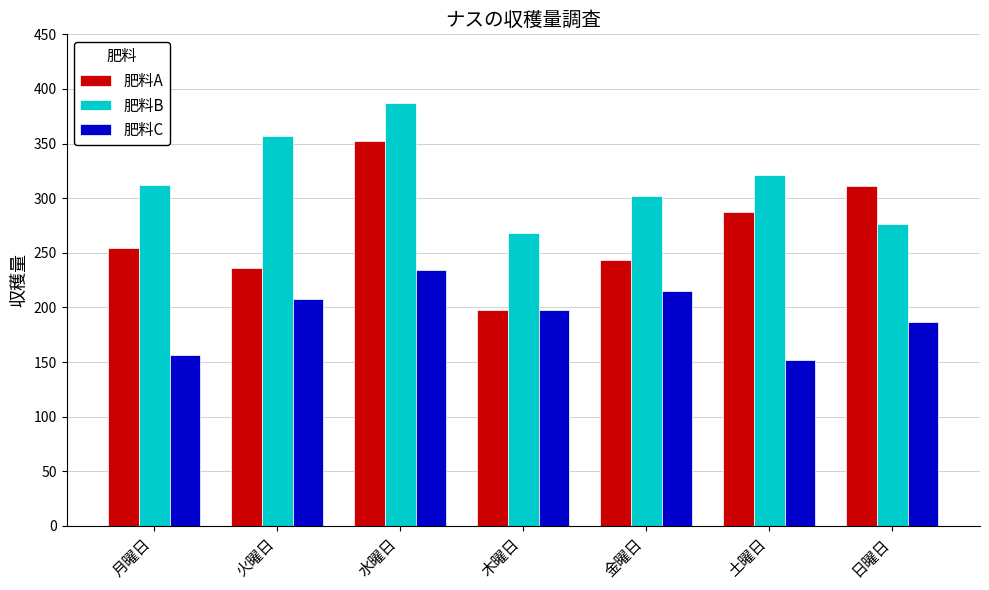

What is the difference between the second highest and minimum values in the 肥料A series?

113